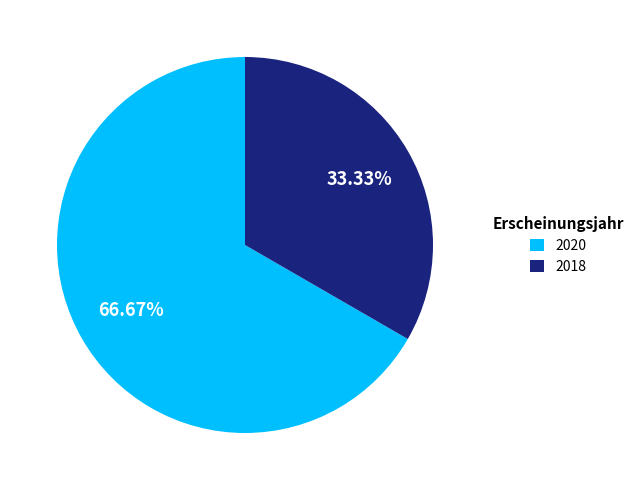

What is the ratio of the value at 2018 to the value at 2020?

0.5